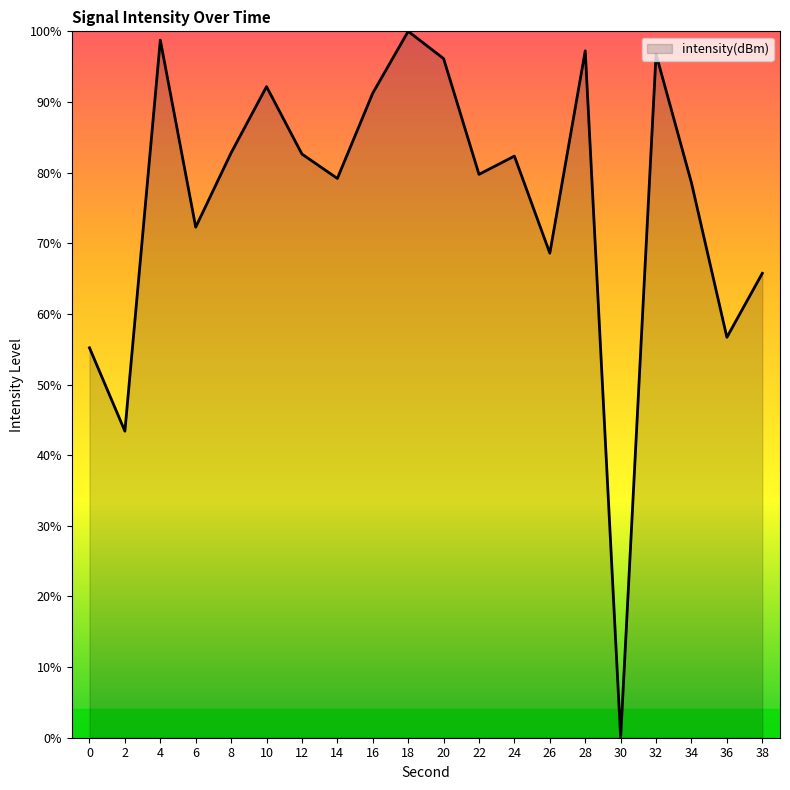

What is the difference between the maximum and minimum values?

100.0